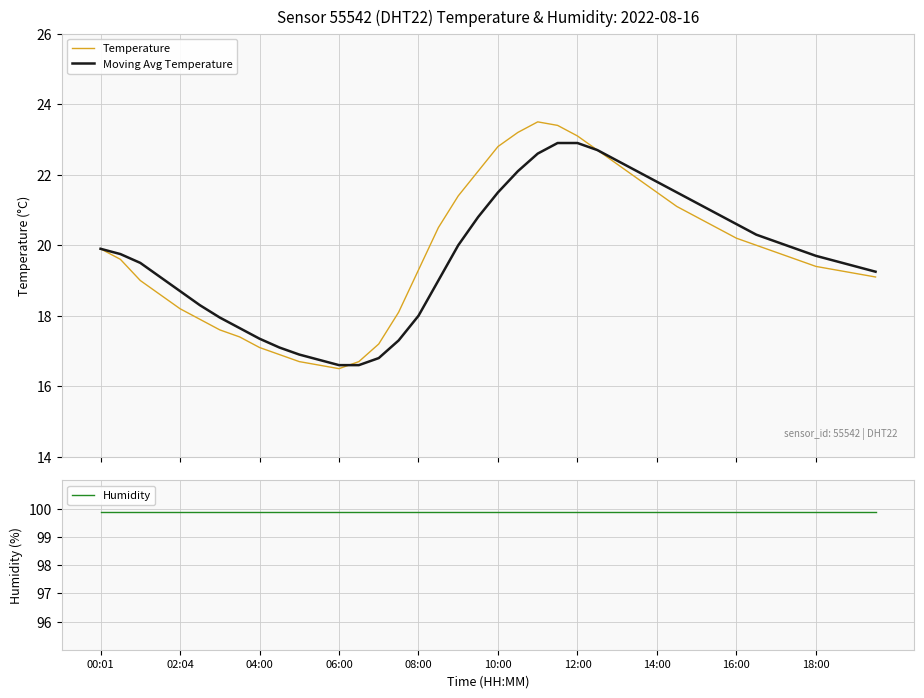

Reading left to right, transcribe all the data shown in this chart.

Temperature: 19.9	19.6	19.0	18.6	18.2	17.9	17.6	17.4	17.1	16.9	16.7	16.6	16.5	16.7	17.2	18.1	19.3	20.5	21.4	22.1	22.8	23.2	23.5	23.4	23.1	22.7	22.3	21.9	21.5	21.1	20.8	20.5	20.2	20.0	19.8	19.6	19.4	19.3	19.2	19.1
Moving Avg Temperature: 19.9	19.8	19.5	19.1	18.7	18.3	17.9	17.6	17.4	17.1	16.9	16.8	16.6	16.6	16.8	17.3	18.0	19.0	20.0	20.8	21.5	22.1	22.6	22.9	22.9	22.7	22.4	22.1	21.8	21.5	21.2	20.9	20.6	20.3	20.1	19.9	19.7	19.6	19.4	19.2
Humidity: 99.9	99.9	99.9	99.9	99.9	99.9	99.9	99.9	99.9	99.9	99.9	99.9	99.9	99.9	99.9	99.9	99.9	99.9	99.9	99.9	99.9	99.9	99.9	99.9	99.9	99.9	99.9	99.9	99.9	99.9	99.9	99.9	99.9	99.9	99.9	99.9	99.9	99.9	99.9	99.9